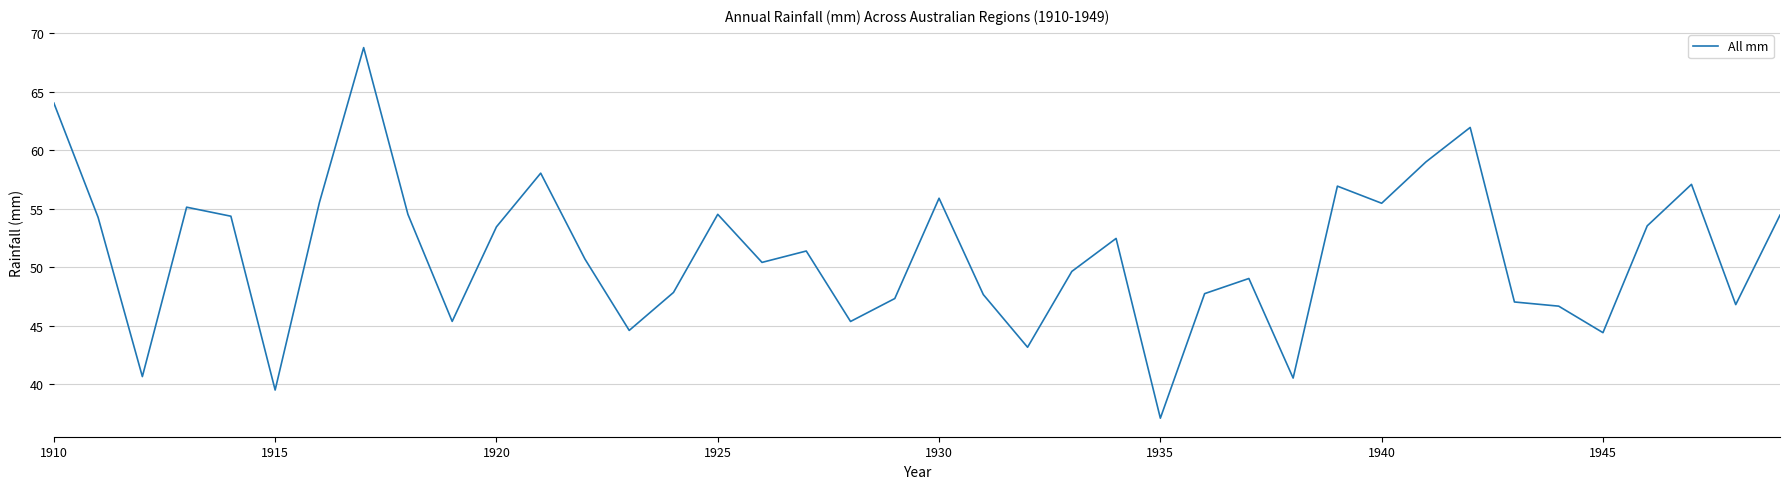

What is the maximum value shown in the chart?

68.8